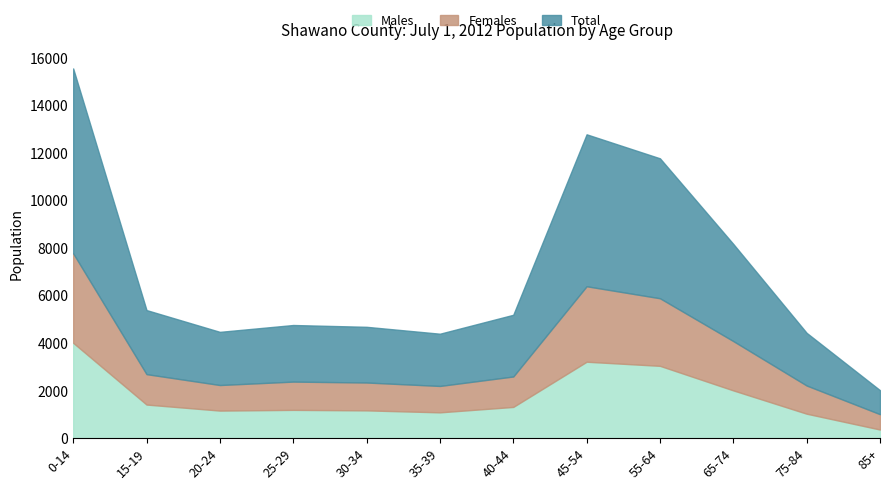

How many interior local valleys does the Males series have?

2